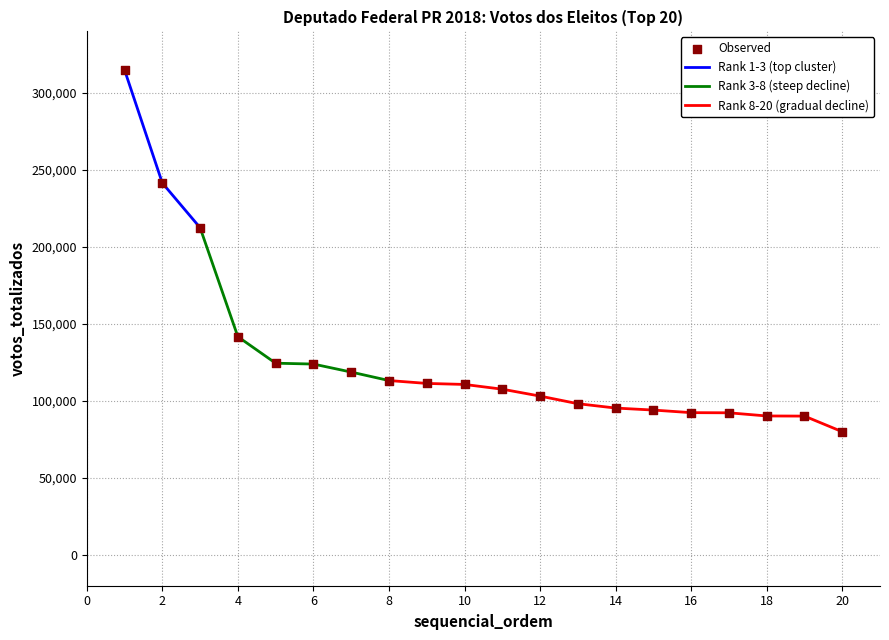

What is the change in value from 4 to 14?

-46344